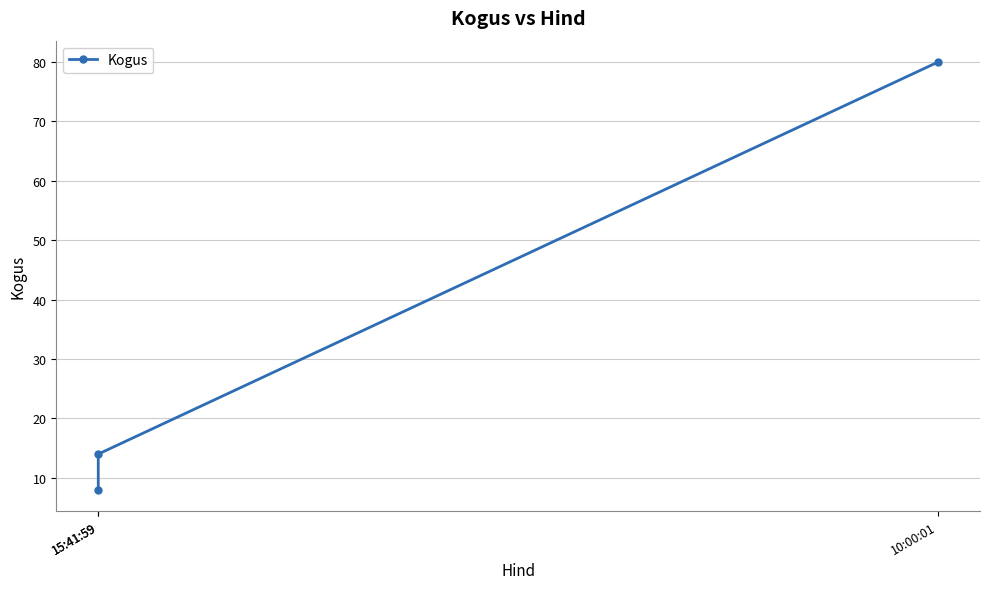

How many categories are shown in the chart?

3